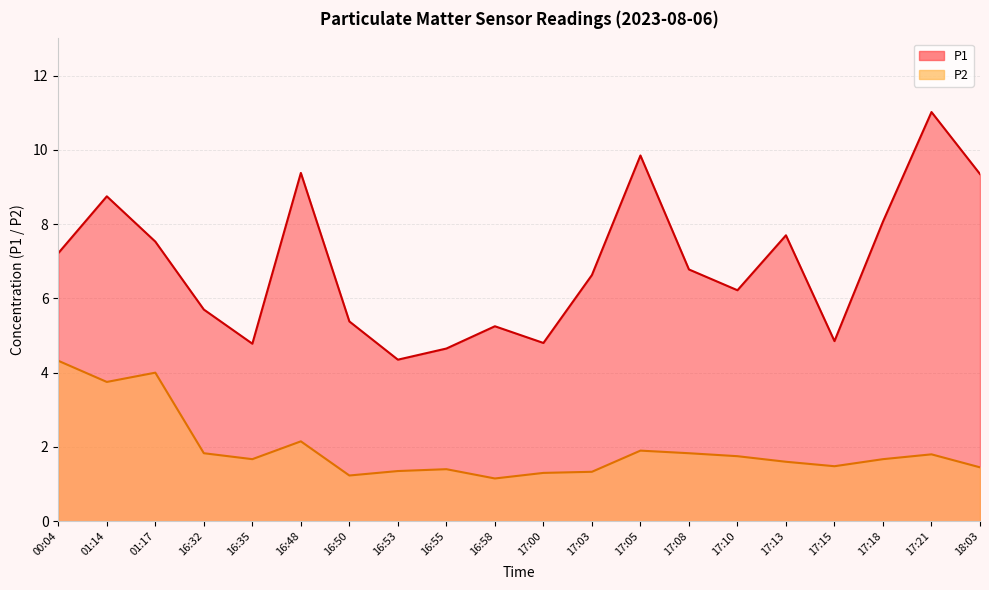

Count the number of data series in this chart.

2